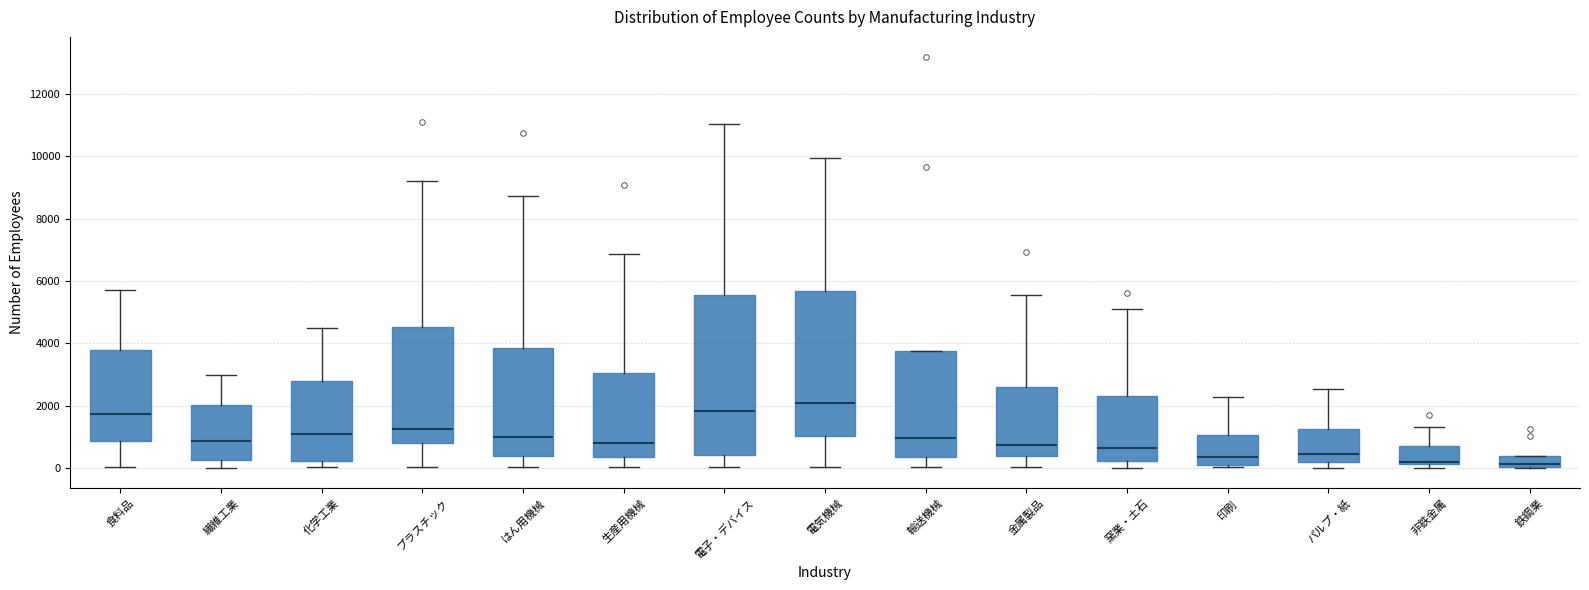

Reading left to right, transcribe this box plot: for each box, give where its median line is, the range the box spans, and where its two whiskers end, as read against the y-axis. The values are not printed on the chart, so give them approximately, as read against the axis.

食料品: median 1800, box 800 to 3800, whiskers 0 to 5800
繊維工業: median 800, box 200 to 2000, whiskers 0 to 3000
化学工業: median 1000, box 200 to 2800, whiskers 0 to 4400
プラスチック: median 1200, box 800 to 4600, whiskers 0 to 9200
はん用機械: median 1000, box 400 to 3800, whiskers 0 to 8800
生産用機械: median 800, box 400 to 3000, whiskers 0 to 6800
電子・デバイス: median 1800, box 400 to 5600, whiskers 0 to 11000
電気機械: median 2000, box 1000 to 5600, whiskers 0 to 10000
輸送機械: median 1000, box 400 to 3800, whiskers 0 to 3800
金属製品: median 800, box 400 to 2600, whiskers 0 to 5600
窯業・土石: median 600, box 200 to 2400, whiskers 0 to 5000
印刷: median 400, box 0 to 1000, whiskers 0 (just below the box's lower edge) to 2200
パルプ・紙: median 400, box 200 to 1200, whiskers 0 to 2600
非鉄金属: median 200 (just above the box's lower edge), box 200 to 600, whiskers 0 to 1400
鉄鋼業: median 200, box 0 to 400, whiskers 0 to 400